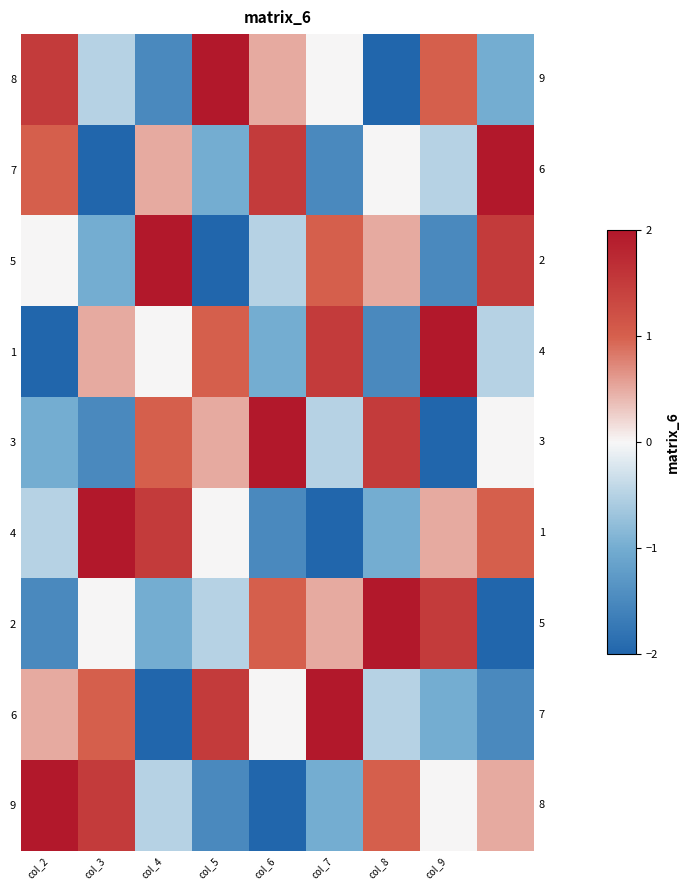

At which category is the sum across all series the highest?

col_2